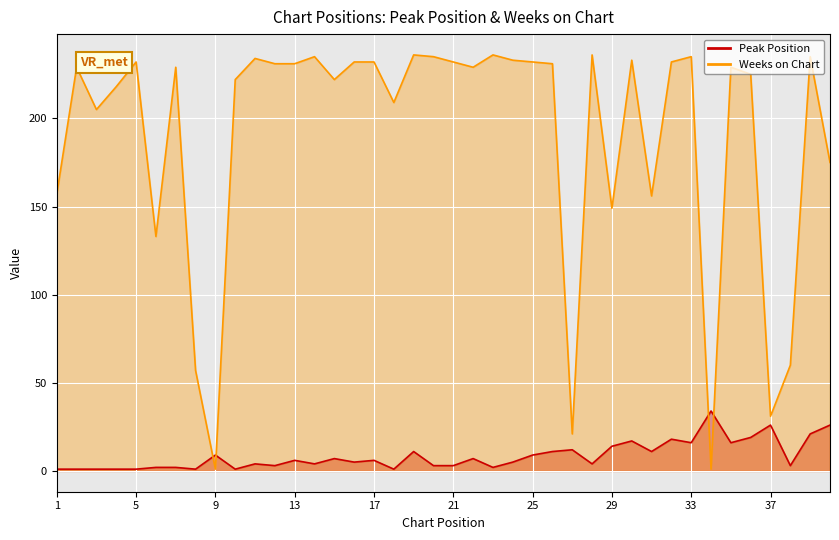

What is the difference between the highest and lowest values at 7?

227